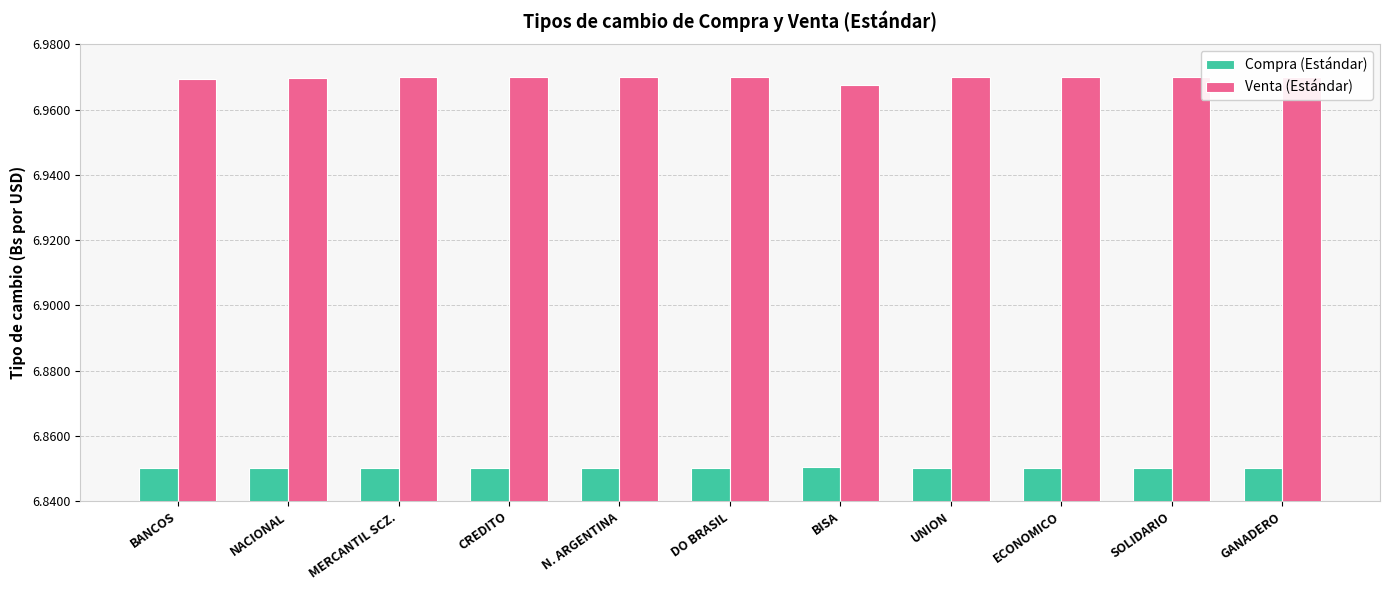

How many series are shown in this chart?

2